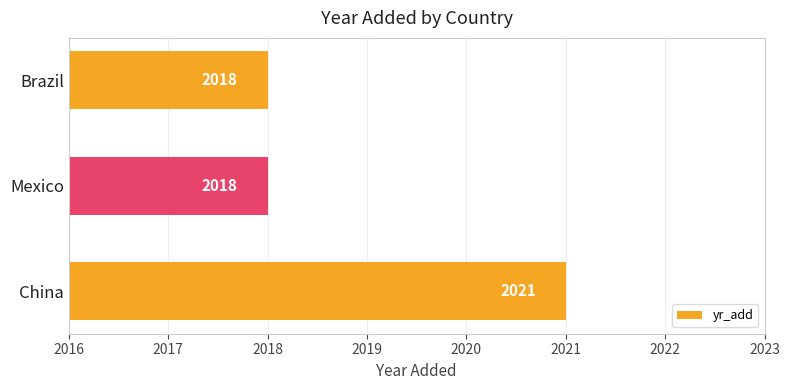

Which category has the highest value across all series?

China